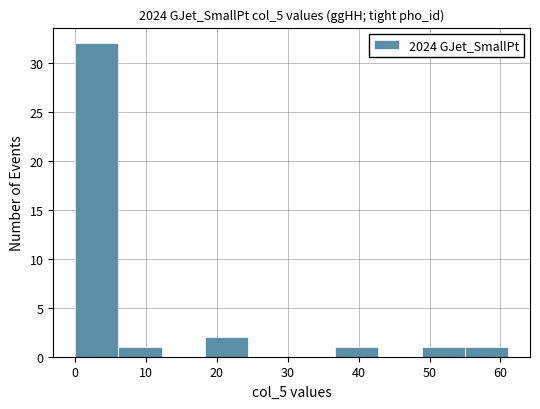

How tall is the bar that spans 6 to 12 on the x-axis? Neither the bar edges nor the heights are printed on the chart, so give them approximately, as read against the axes.

1